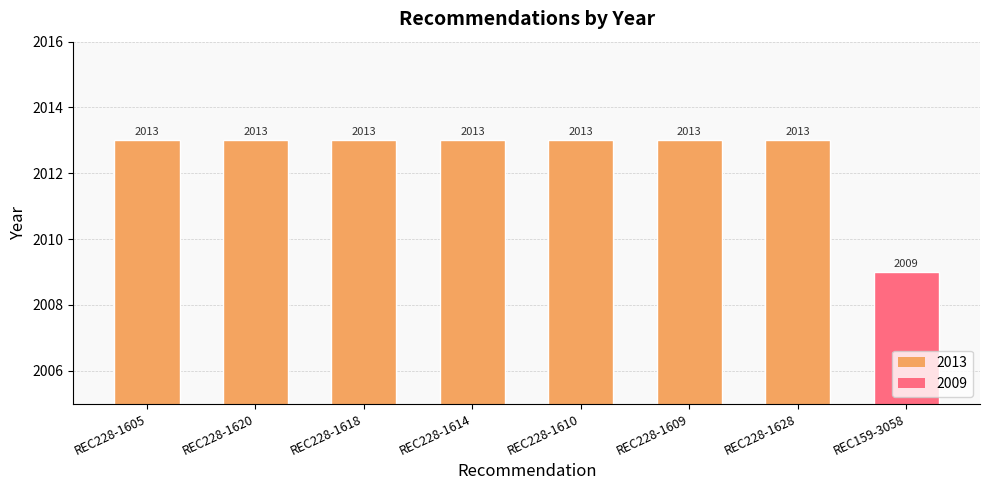

What is the minimum value shown in the chart?

2009